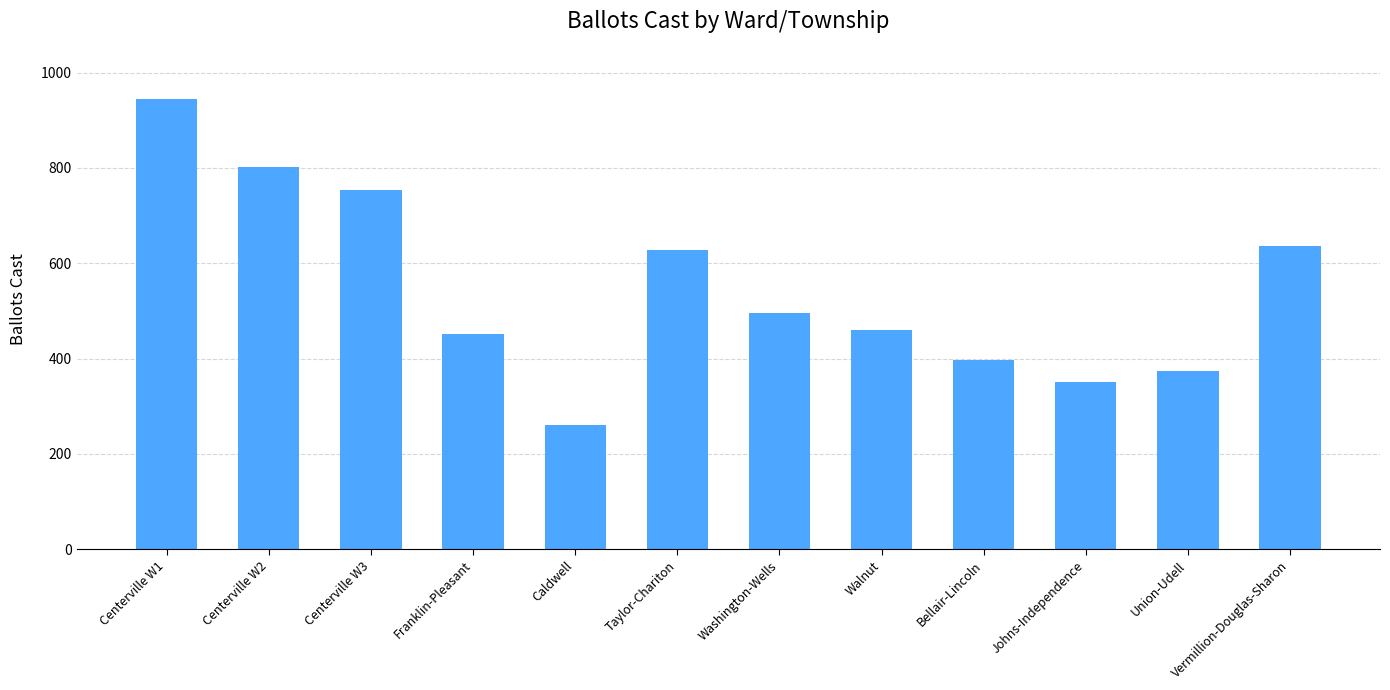

Reading left to right, transcribe all the data shown in this chart.

Centerville W1=945	Centerville W2=801	Centerville W3=754	Franklin-Pleasant=452	Caldwell=261	Taylor-Chariton=627	Washington-Wells=496	Walnut=459	Bellair-Lincoln=397	Johns-Independence=351	Union-Udell=373	Vermillion-Douglas-Sharon=637